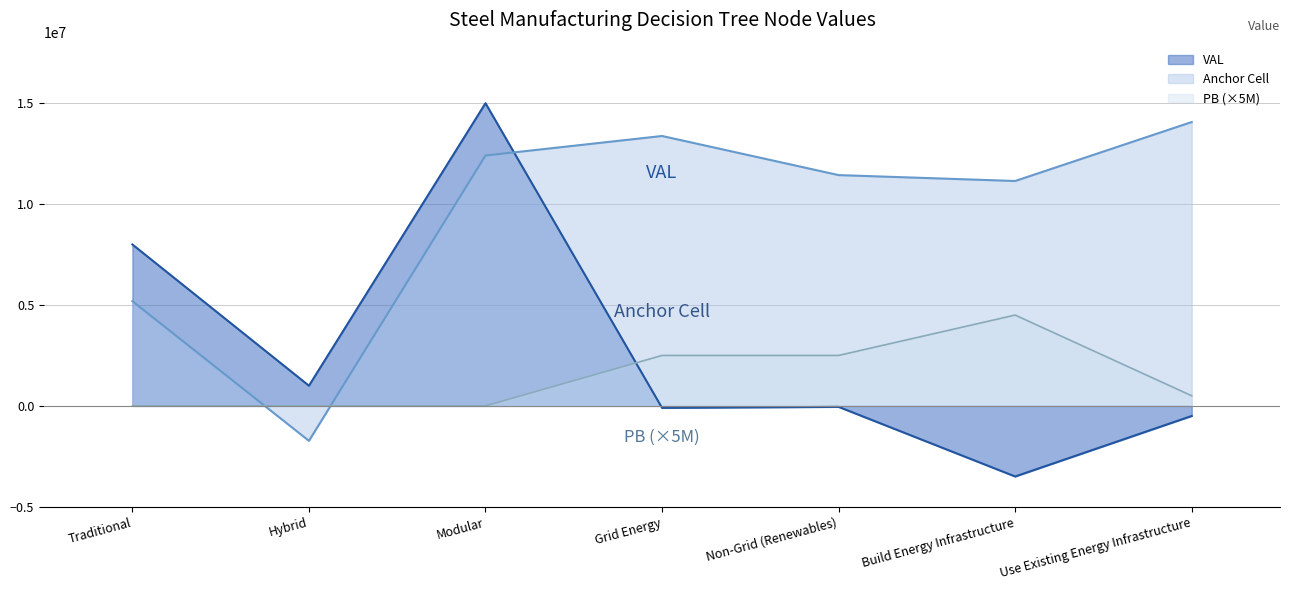

Where does the Anchor Cell series first go above 11437000?

Modular